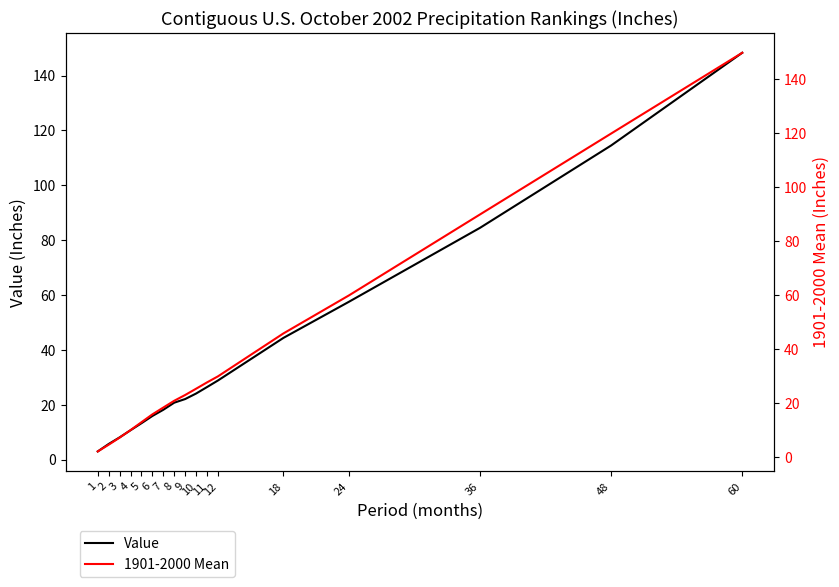

Does the chart have visible grid lines?

No